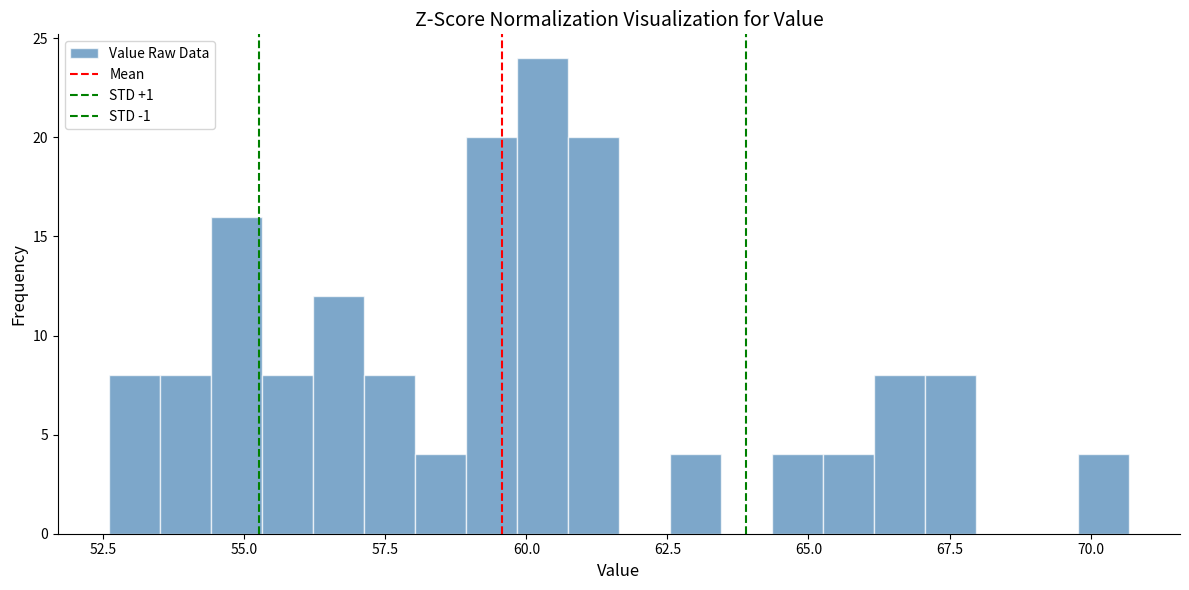

Around what value on the x-axis is the tallest bar? Give the approximate position of its centre, as read against the axis.

60.5